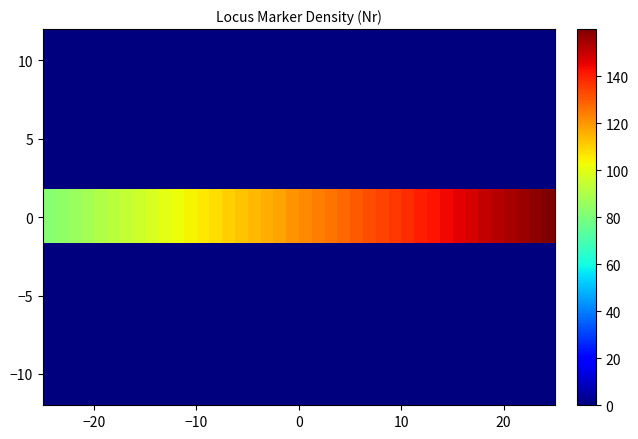

Count the number of data series in this chart.

7